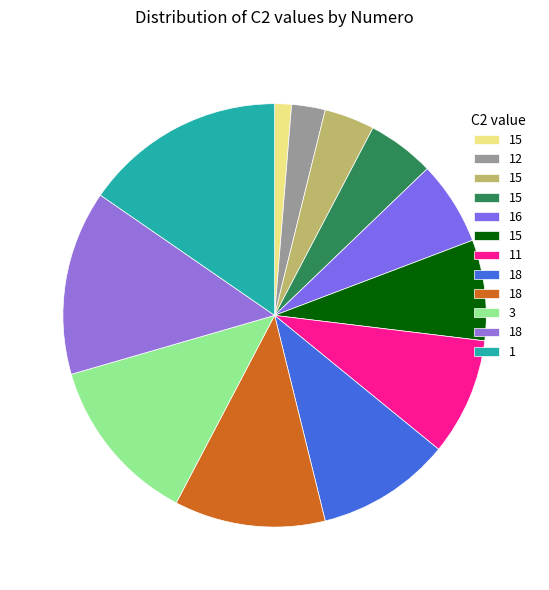

How many slices are in this pie chart?

12